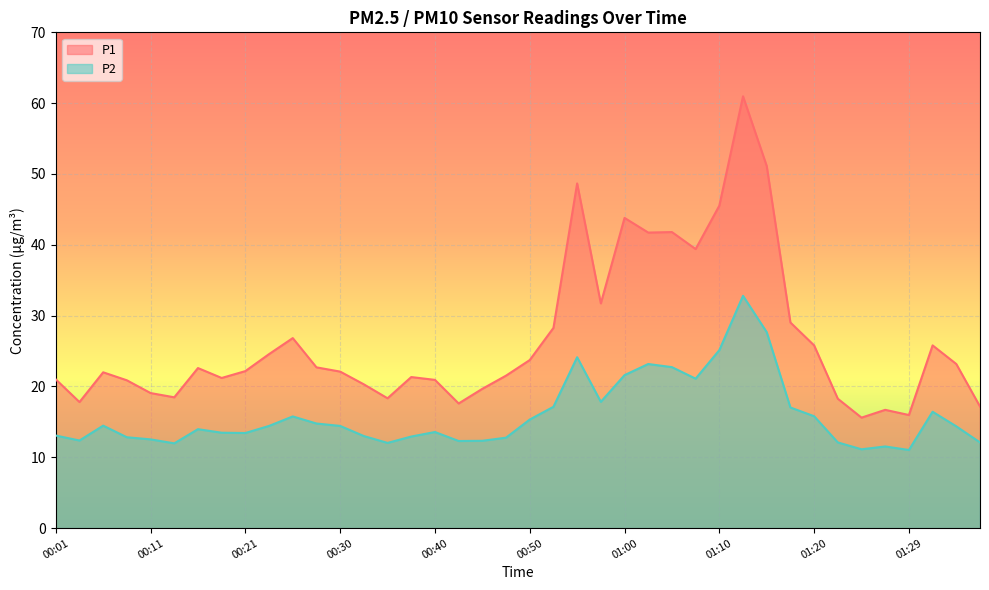

Which series has the largest total across all categories?

P1